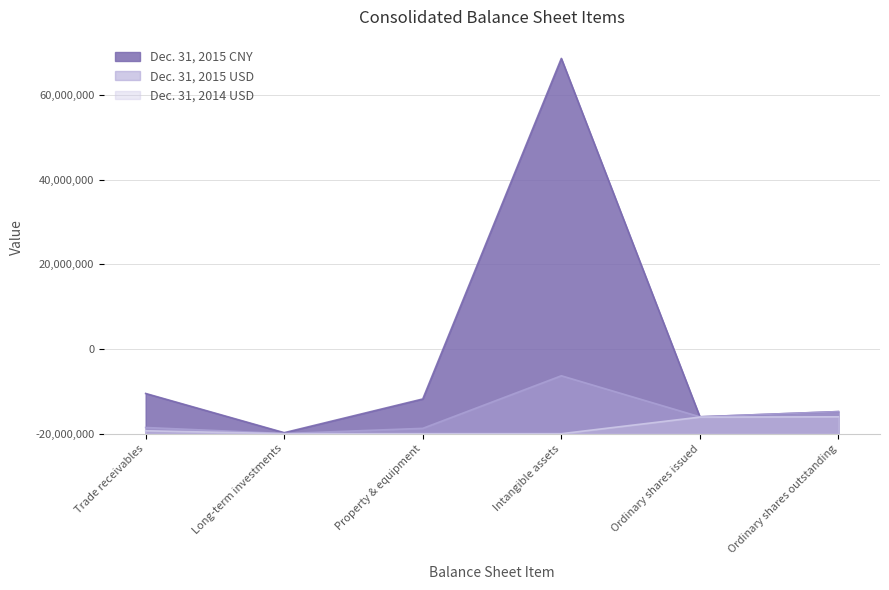

True or false: Dec. 31, 2014 USD has more than 0 interior local peaks.

False